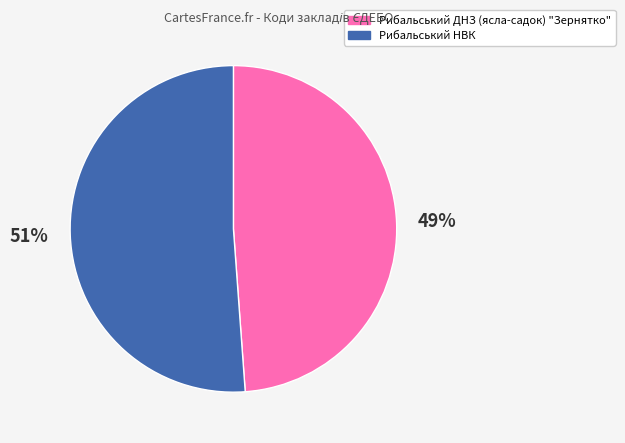

Is it true that Рибальський НВК is 51% of the pie?

True